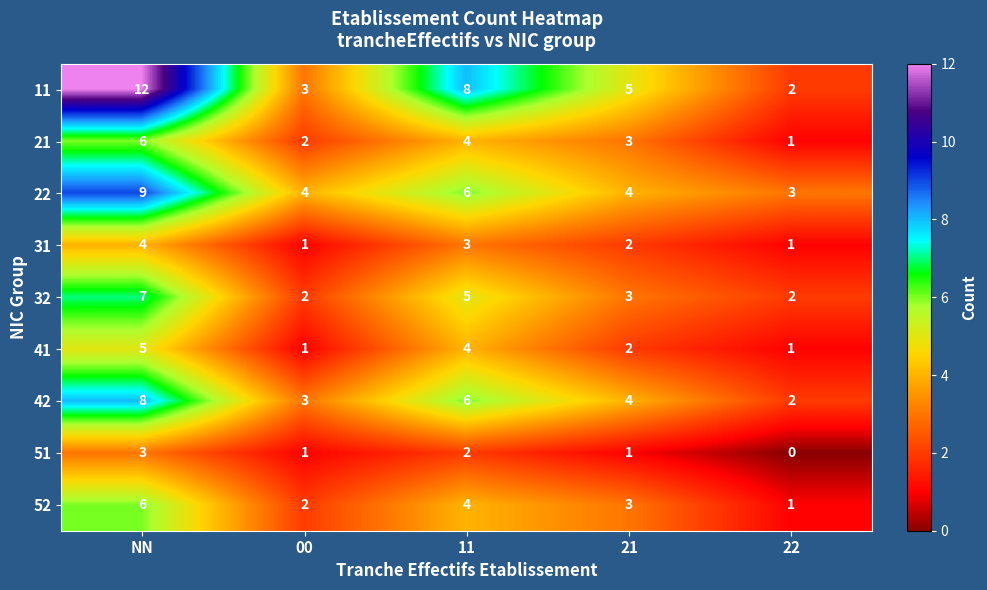

What is the difference between the 41 values at NN and 00?

4